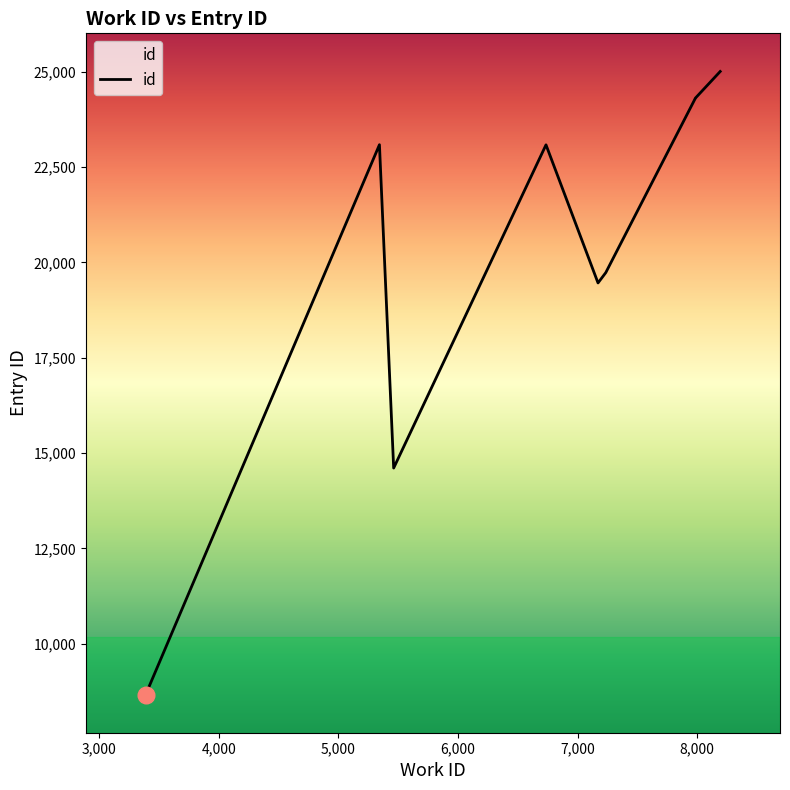

Which has a higher value, 7236 or 7984?

7984